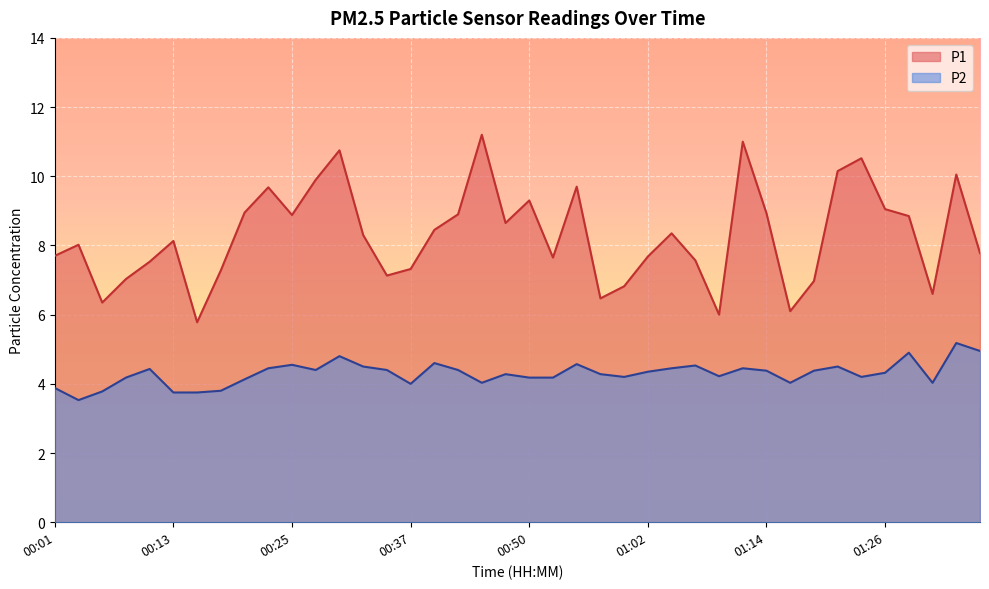

What is the value of the P2 point at the 32nd from the left?

4.0